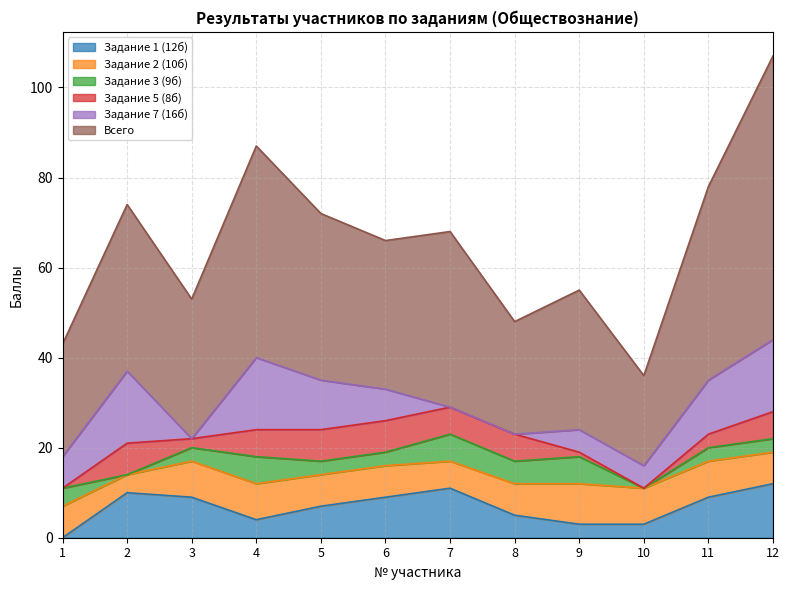

Between 2 and 5, which series saw the biggest shift?

Задание 7 (16б)